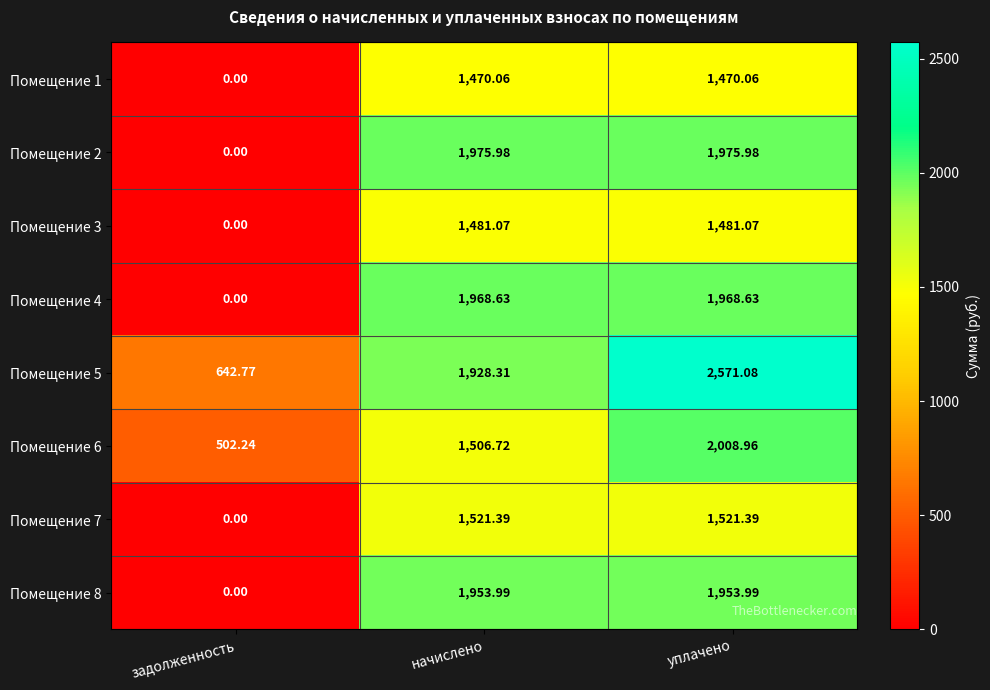

Which series has the largest total across all categories?

Помещение 5